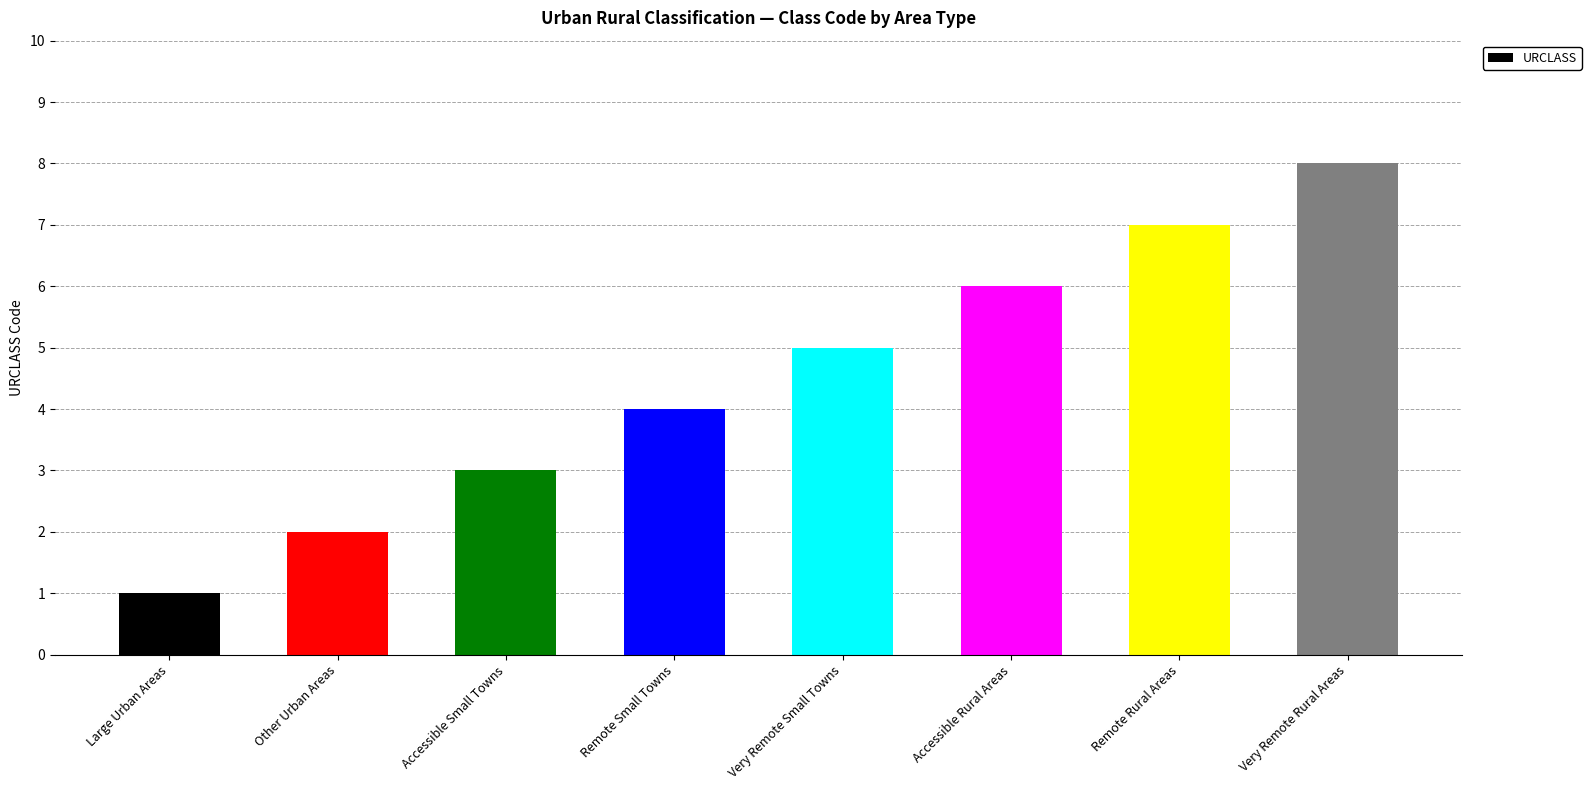

What is the maximum value shown in the chart?

8